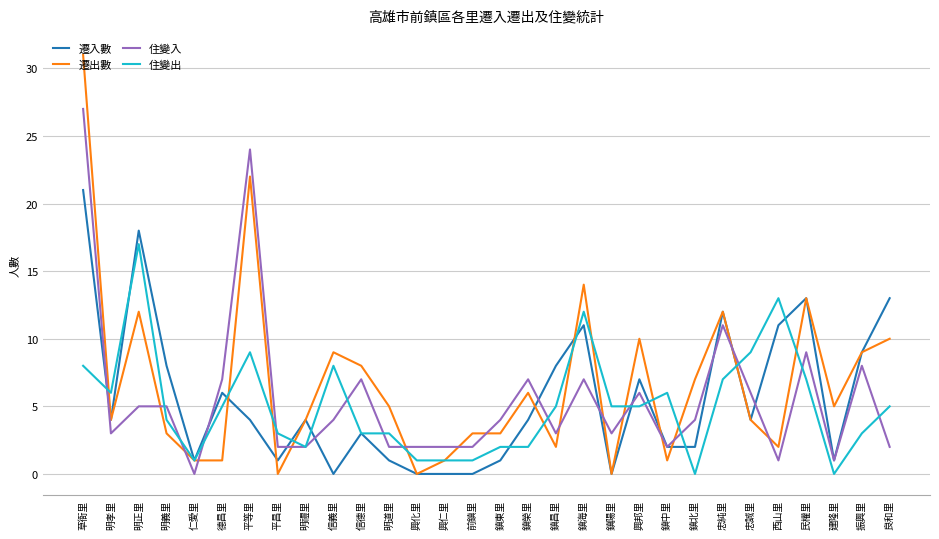

What is the greatest value displayed?

31